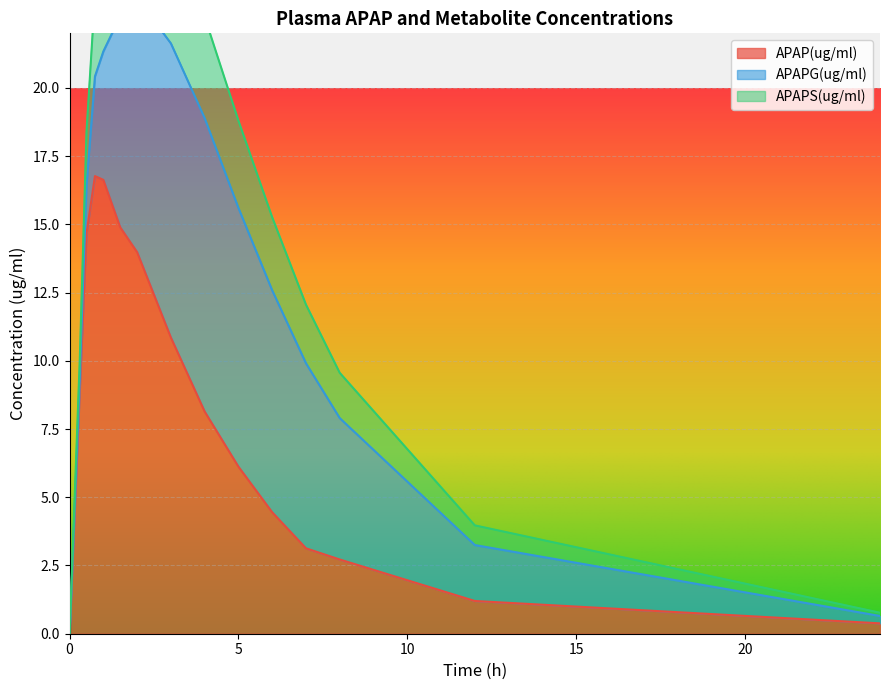

Reading right to left, extract all data points from this chart.

APAP(ug/ml): 0.4	1.2	2.7	3.1	4.5	6.1	8.1	10.8	14.0	14.9	16.6	16.8	14.7	8.9	0.0
APAPG(ug/ml): 0.3	2.0	5.2	6.8	8.1	9.5	10.8	10.8	9.3	7.7	4.7	3.6	1.8	0.3	0.0
APAPS(ug/ml): 0.1	0.7	1.7	2.1	2.7	3.2	3.7	4.2	4.2	4.1	3.4	3.0	2.0	0.8	0.0